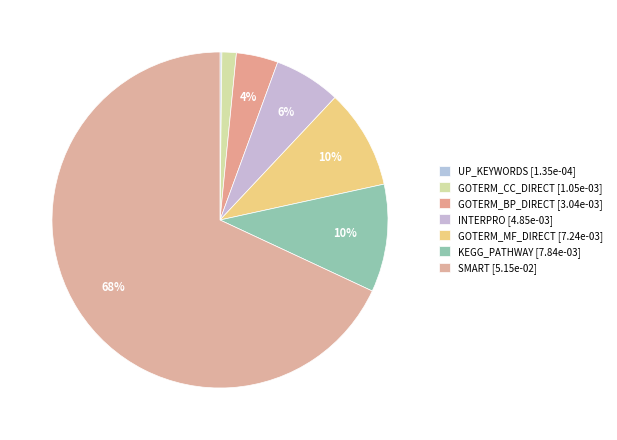

Count the number of slices in the pie.

7